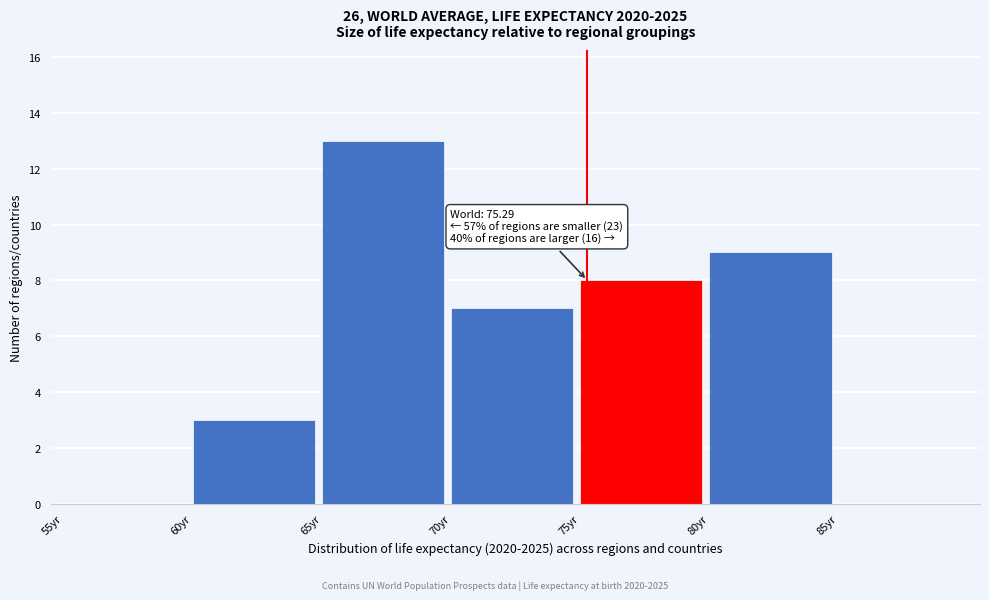

Over which range of the x-axis is the bar tallest?

65 to 70